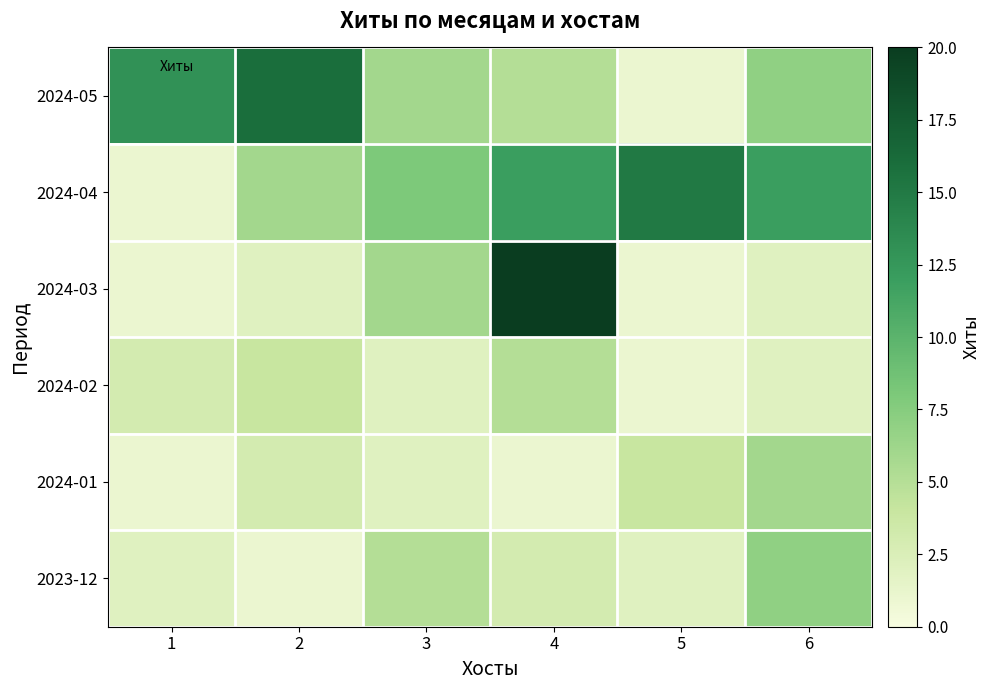

At how many categories does at least one series exceed 19?

1